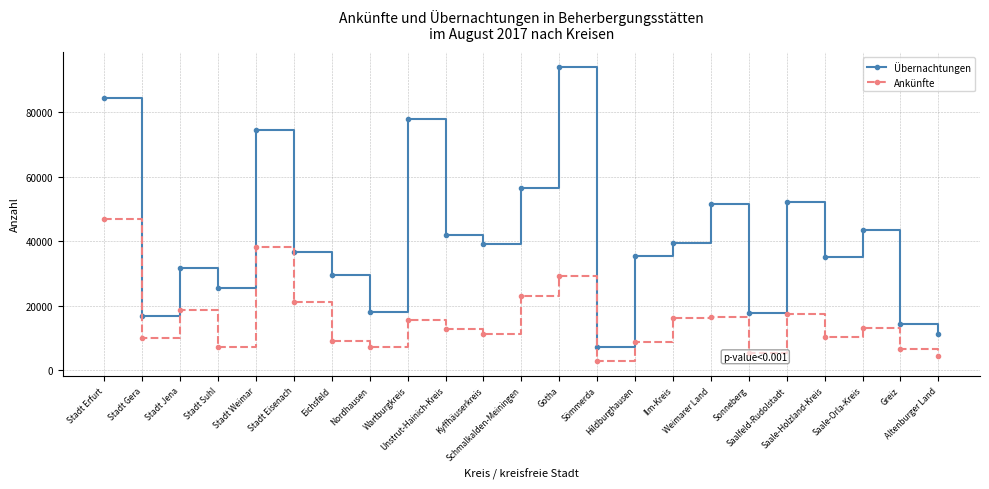

Which series has the largest total across all categories?

Übernachtungen